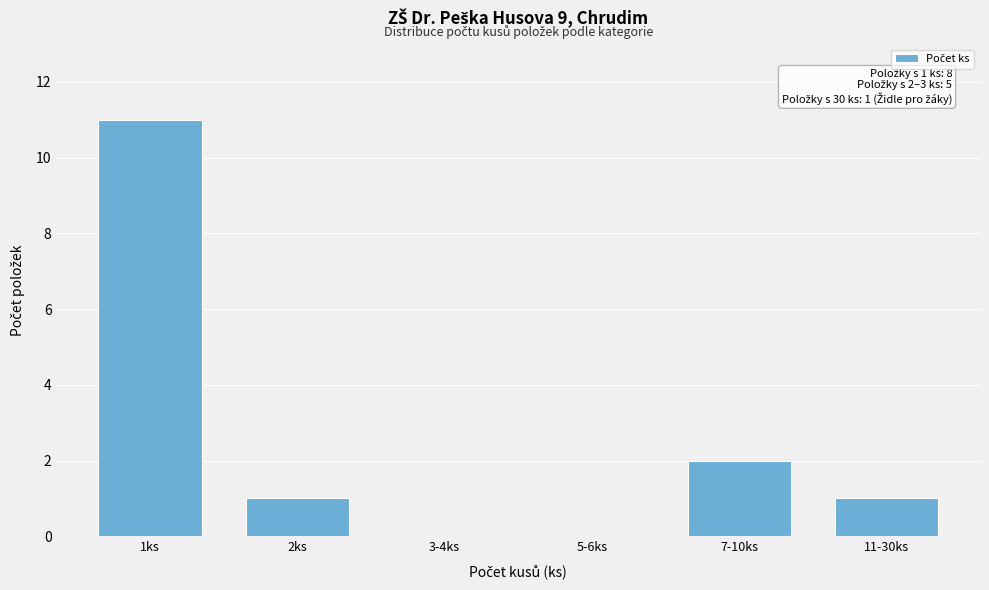

Reading left to right, transcribe all the data shown in this chart.

1ks=11	2ks=1	3-4ks=0	5-6ks=0	7-10ks=2	11-30ks=1